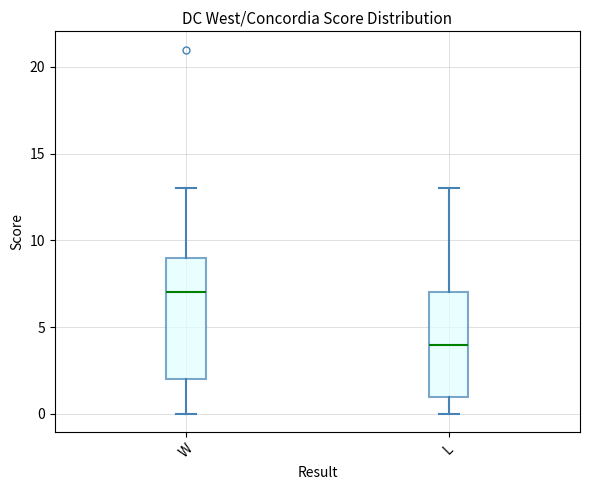

Reading left to right, transcribe this box plot: for each box, give where its median line is, the range the box spans, and where its two whiskers end, as read against the y-axis. The values are not printed on the chart, so give them approximately, as read against the axis.

W: median 7, box 2 to 9, whiskers 0 to 13
L: median 4, box 1 to 7, whiskers 0 to 13